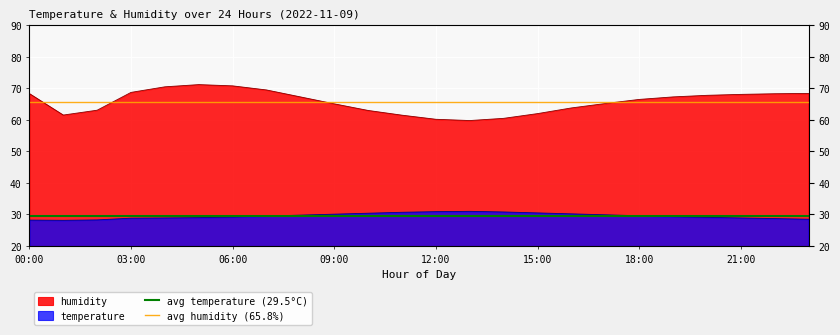

Is it true that avg humidity (65.8%) equals 45.5 at 03:00?

False